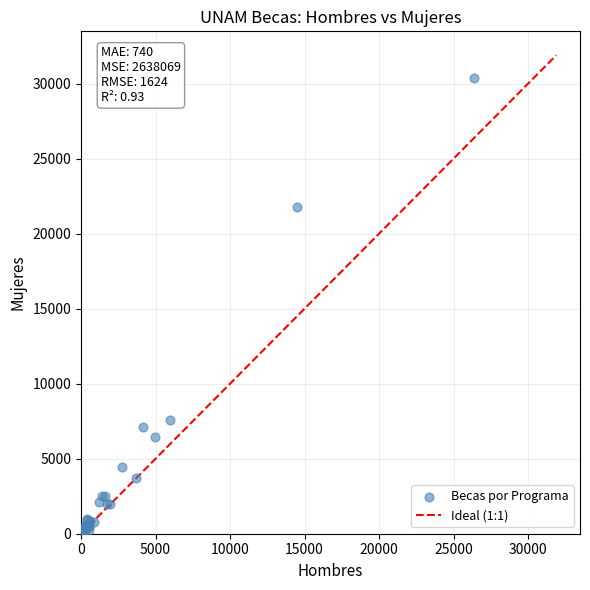

What Y value in the scatter plot is closest to 15197?

21788